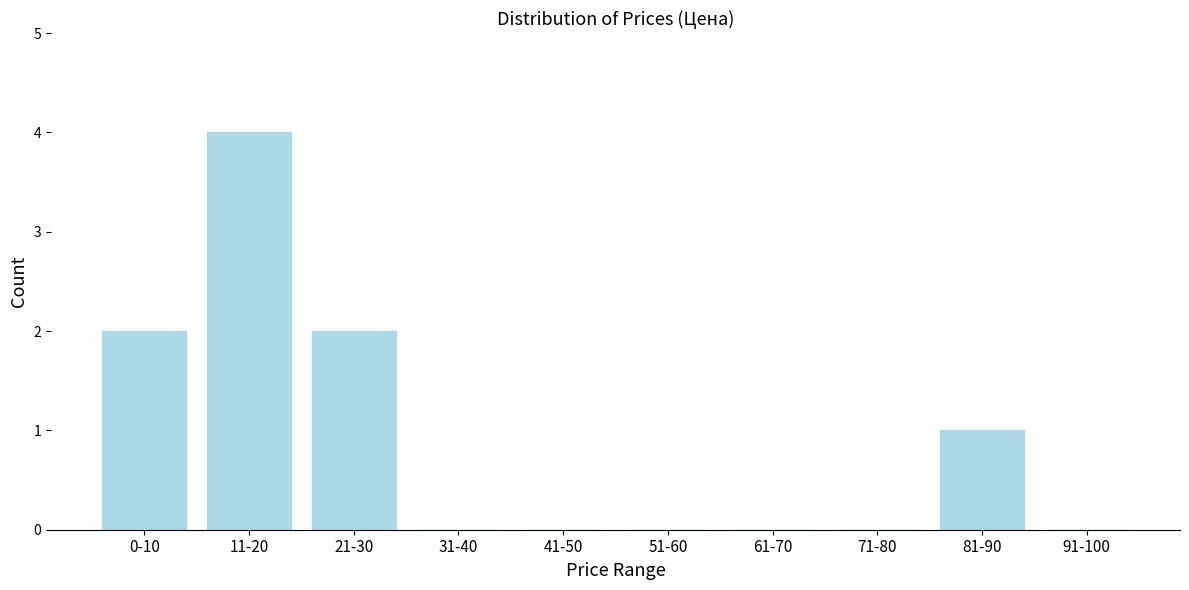

Reading left to right, what are all the values shown in this chart?

0-10=2	11-20=4	21-30=2	31-40=0	41-50=0	51-60=0	61-70=0	71-80=0	81-90=1	91-100=0